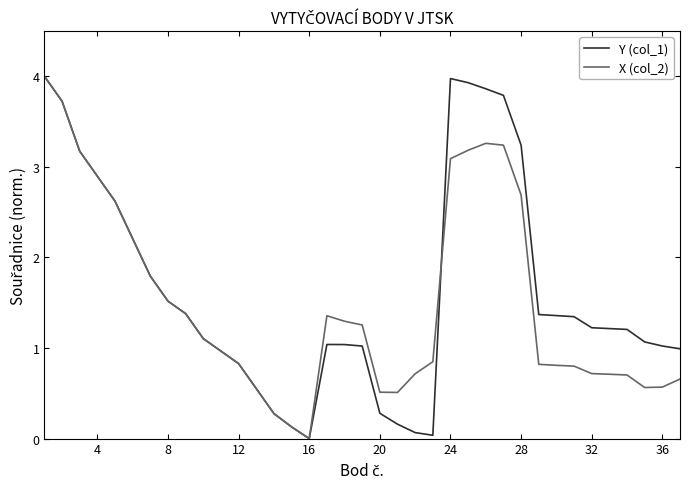

What is the greatest value displayed?

4.0